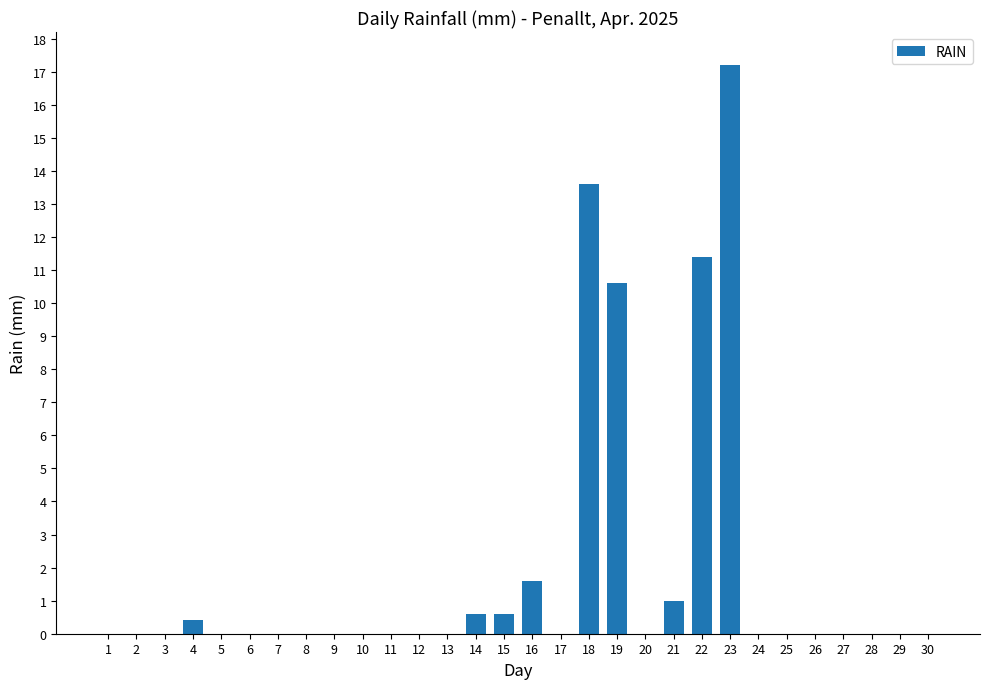

Which label corresponds to the largest value in the chart?

23